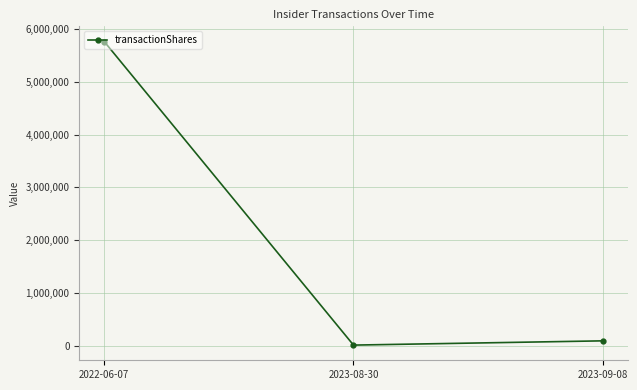

What is the minimum value shown in the chart?

14500